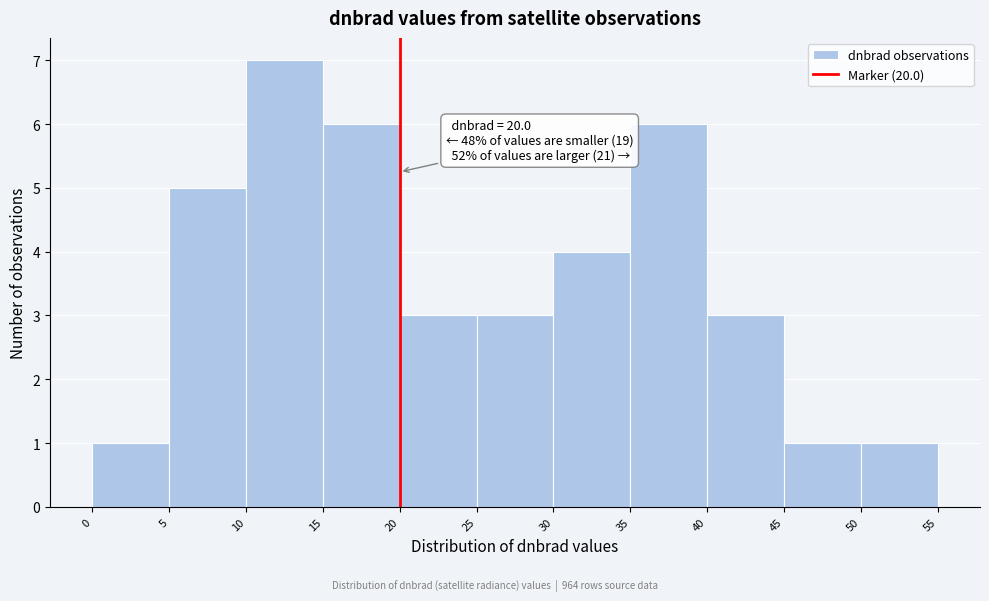

Over which range of the x-axis is the bar tallest?

10 to 15